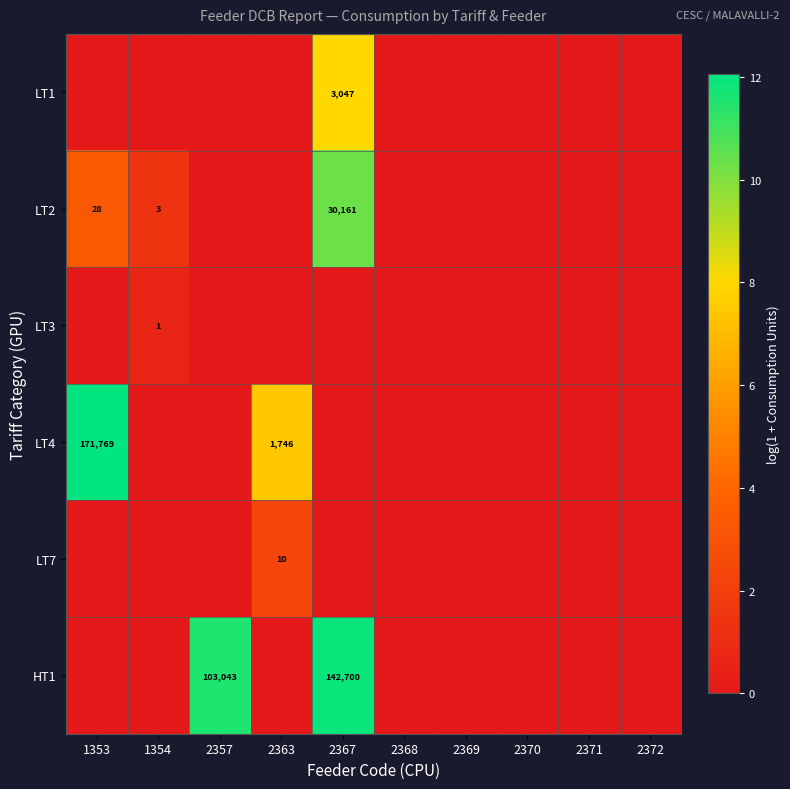

Which category has the highest value in the LT3 series?

1354